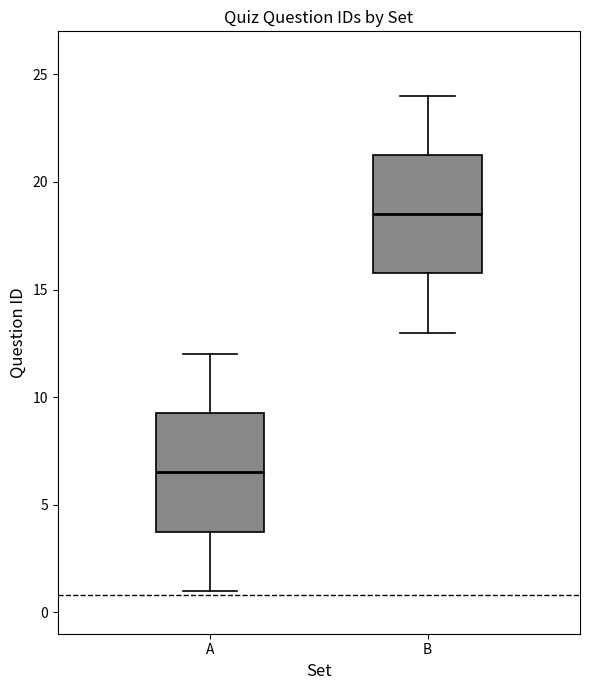

Reading left to right, read every box against the y-axis: the position of its median line, the range the box covers, and the ends of its whiskers. The values are not printed on the chart, so give them approximately, as read against the axis.

A: median 6.5, box 4.0 to 9.5, whiskers 1.0 to 12.0
B: median 18.5, box 16.0 to 21.5, whiskers 13.0 to 24.0